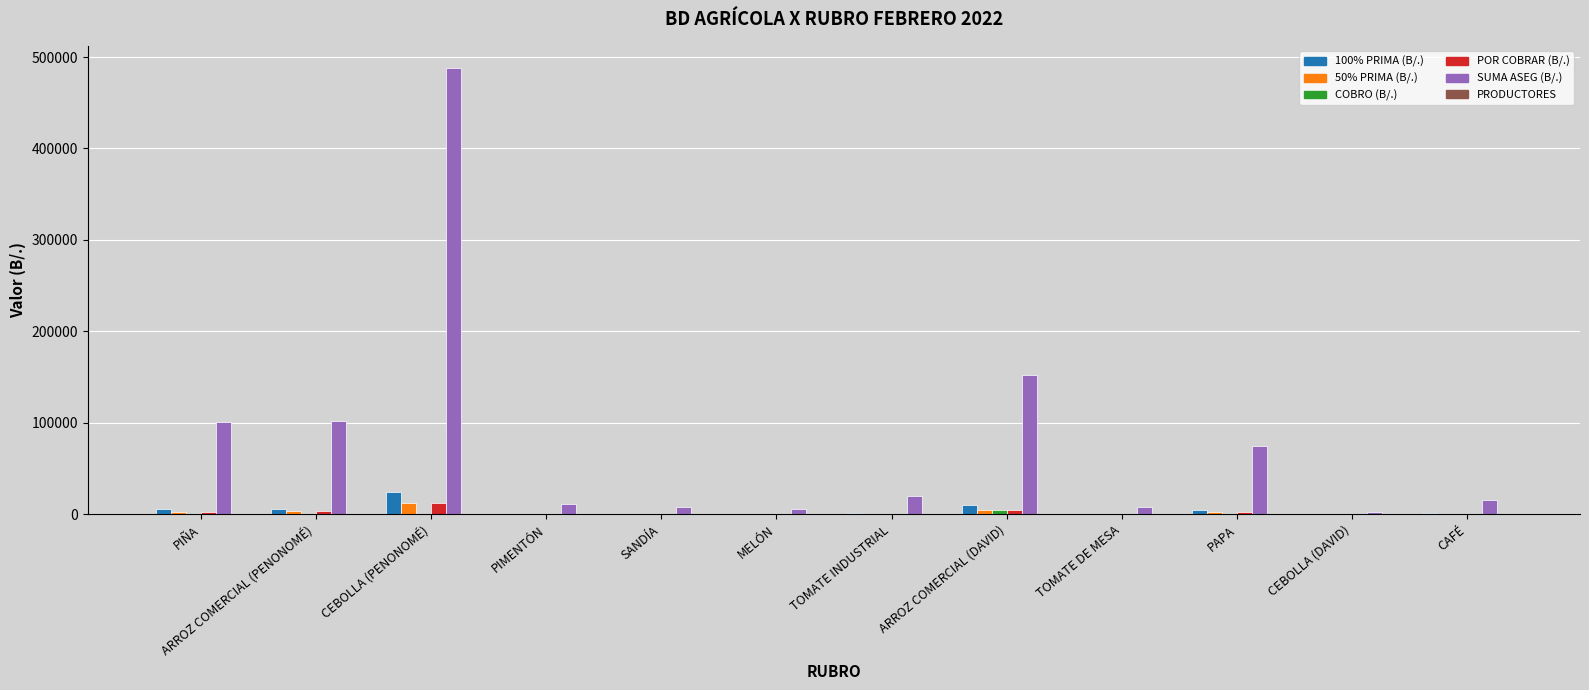

What is the spread (max minus min) of values at CEBOLLA (PENONOMÉ)?

487770.7